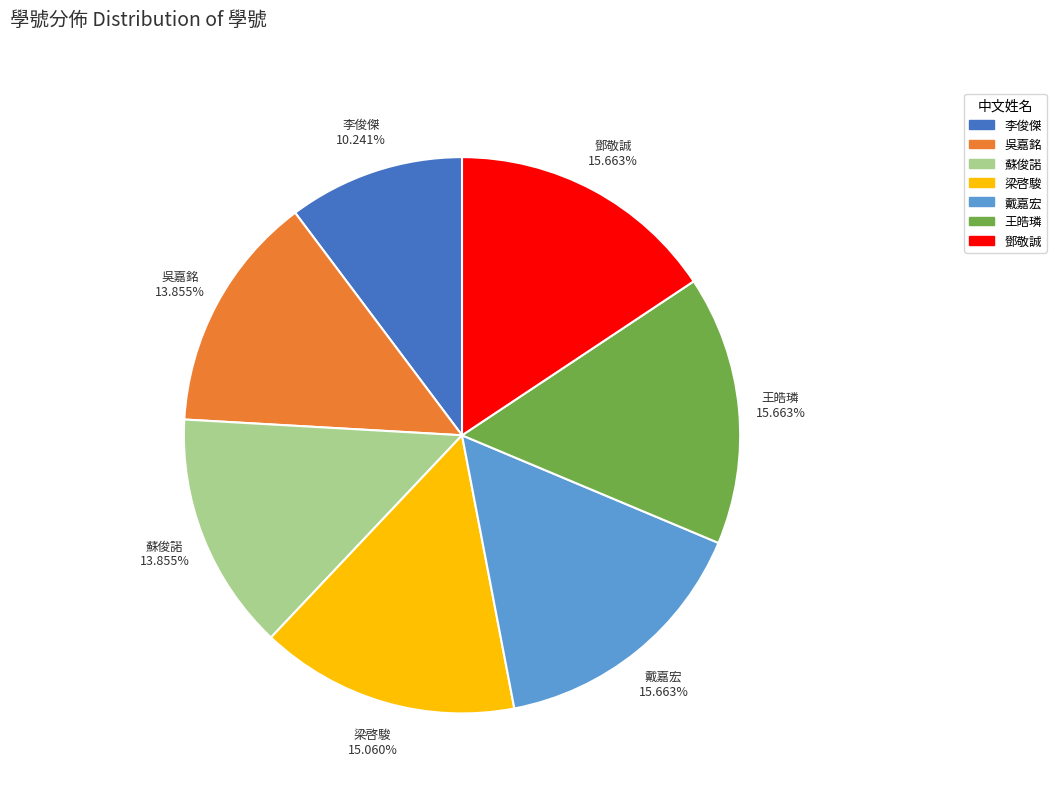

Is the sum of 蘇俊諾 and 李俊傑 greater than half?

No